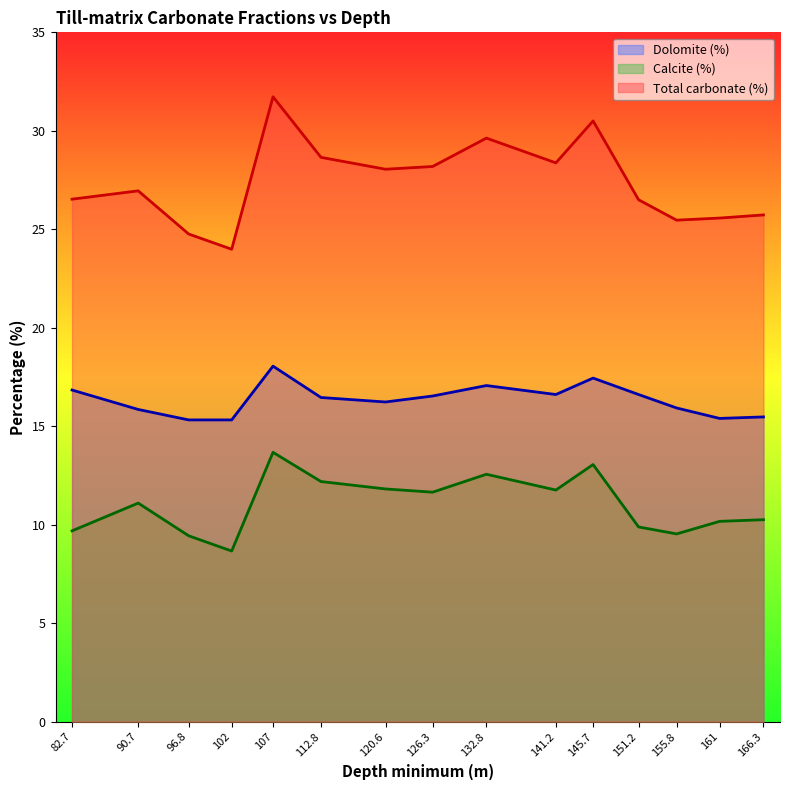

At which label does Dolomite (%) reach its peak?

107